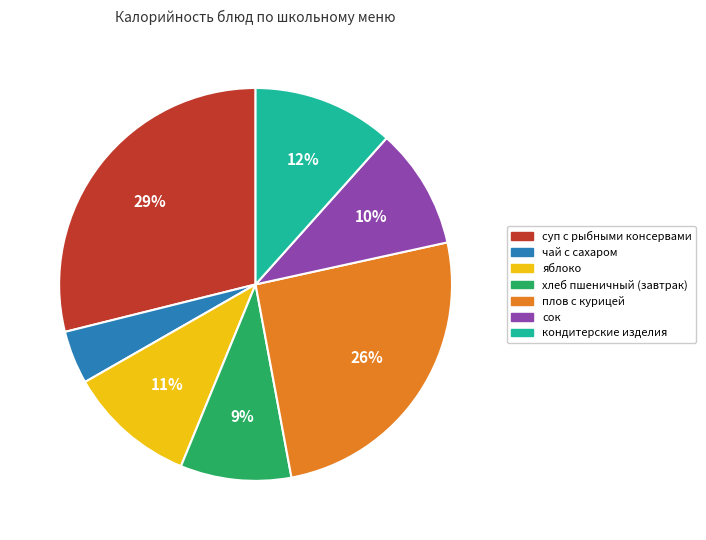

To the nearest percent, what is the average slice percentage?

14%